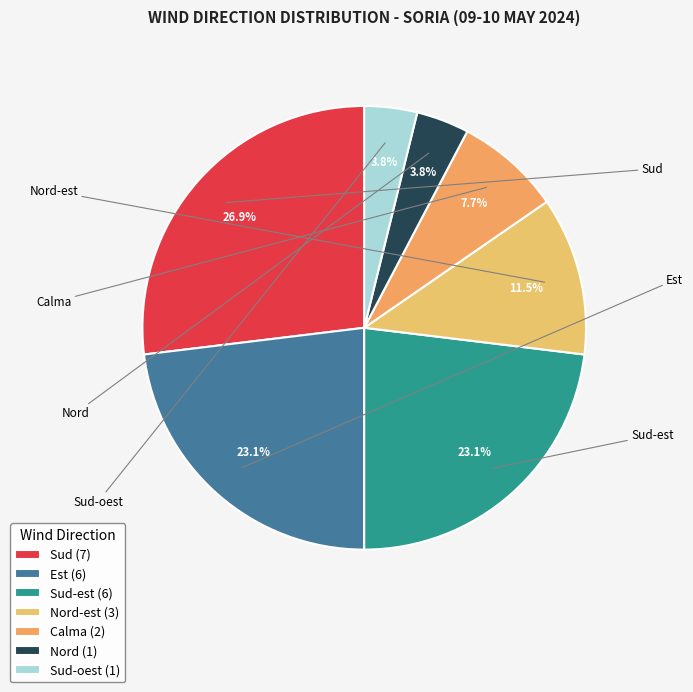

Count the number of slices in the pie.

7